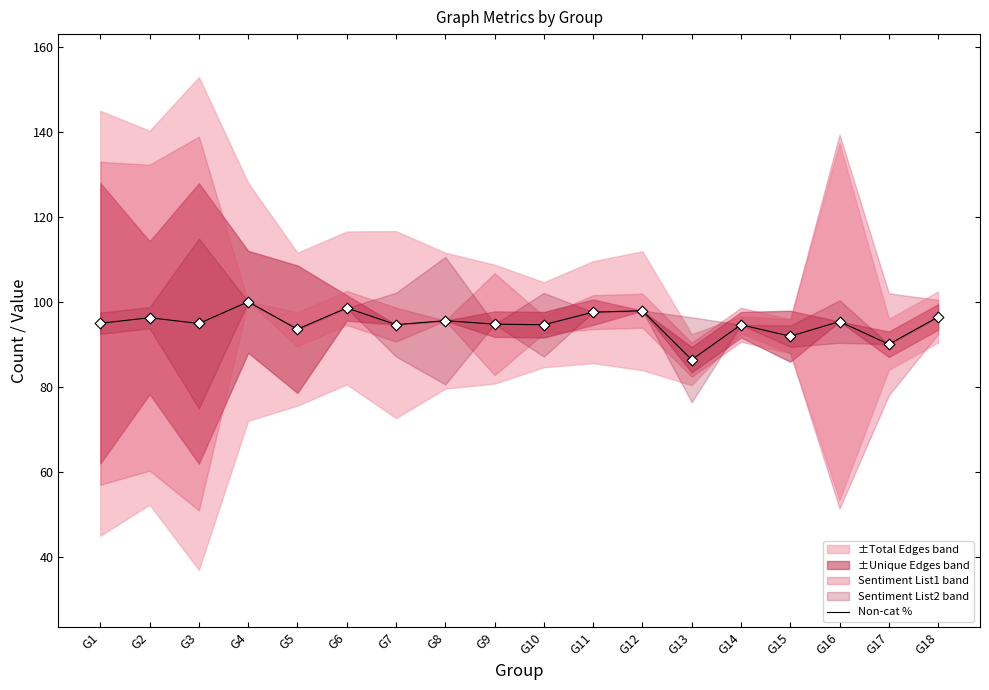

What is the change in value from G6 to G16?

-3.2